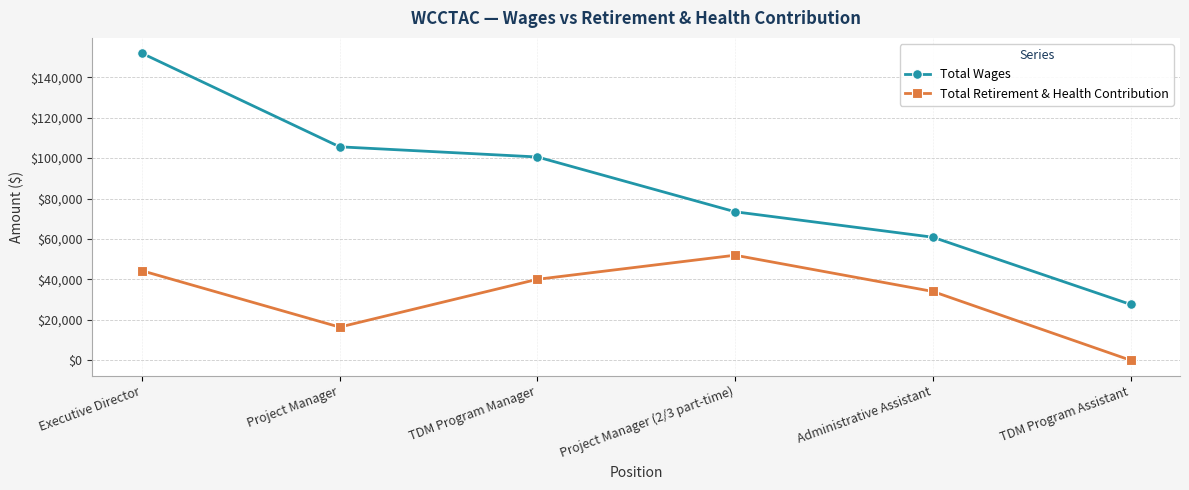

True or false: Total Wages has a value of 27615 at TDM Program Assistant.

True